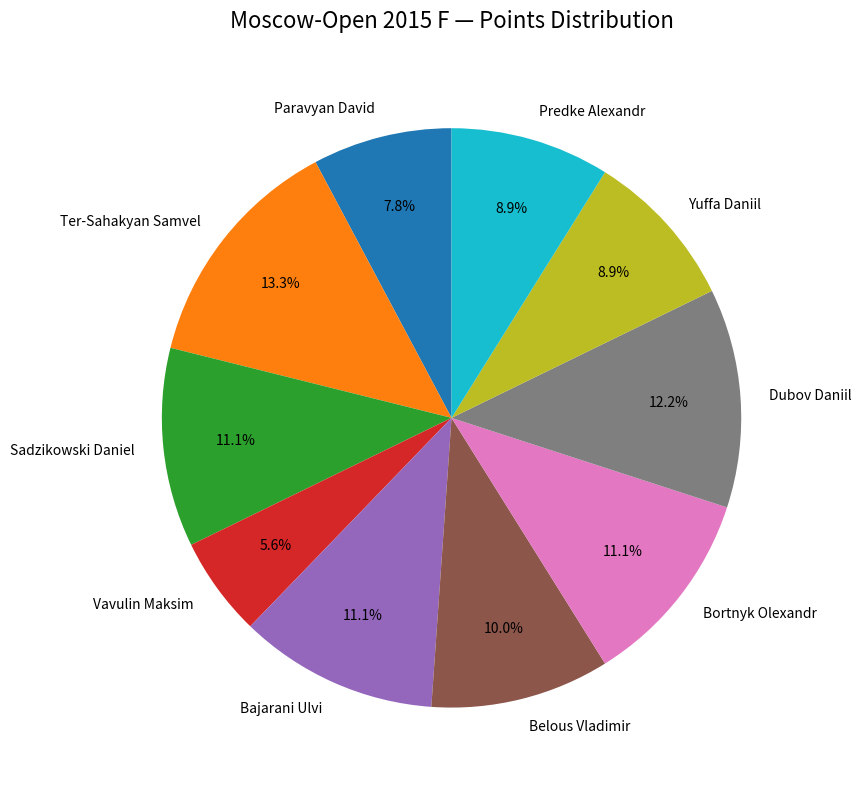

Approximately how many times larger is the value at Vavulin Maksim compared to Yuffa Daniil?

0.6